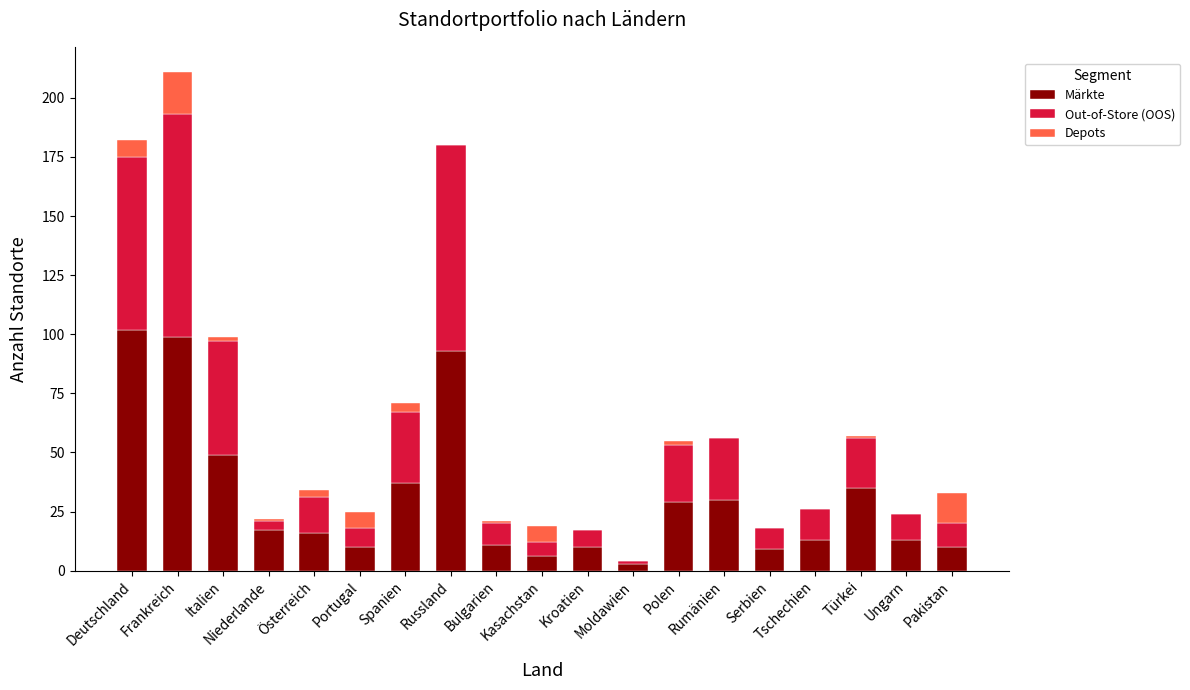

What is the sum of all Märkte values?

592